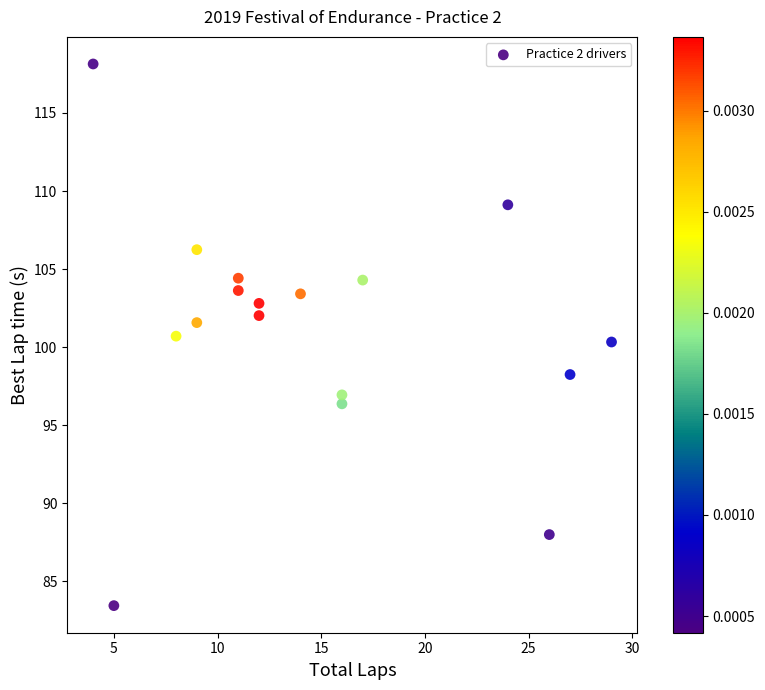

What is the range of X values (max minus min)?

25.0